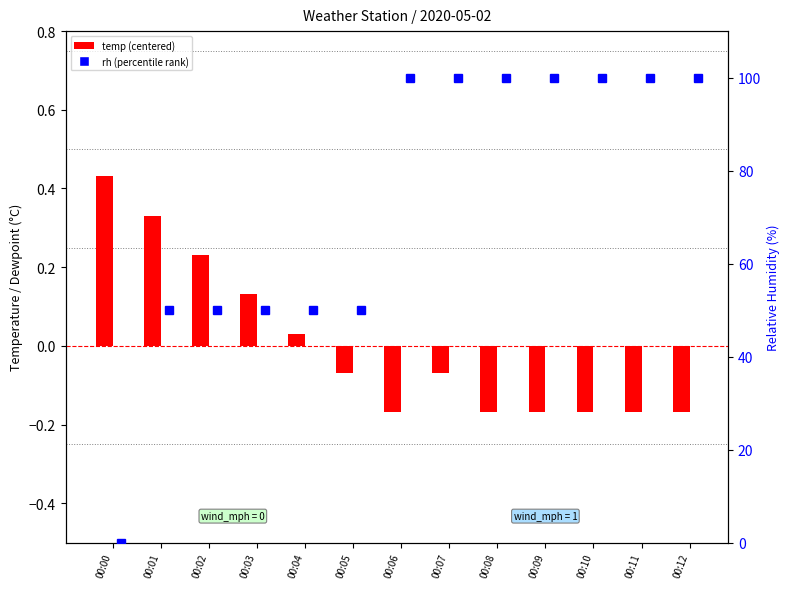

Are the bars horizontal?

No